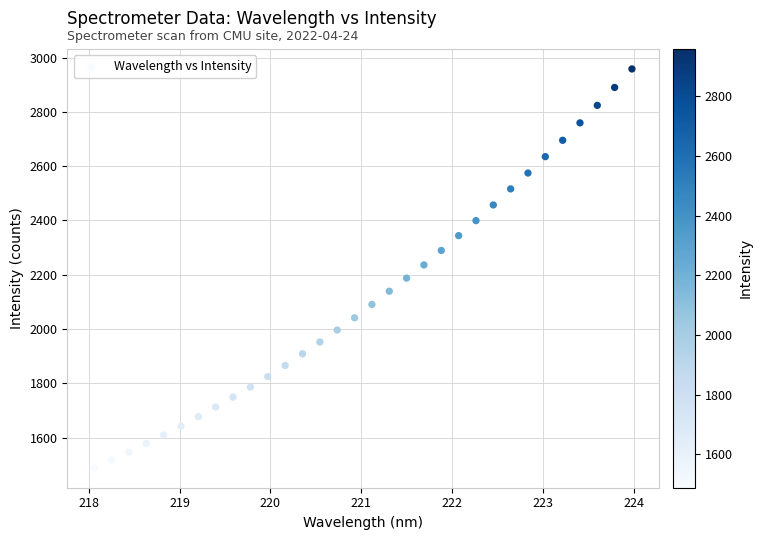

What is the range of X values (max minus min)?

5.9